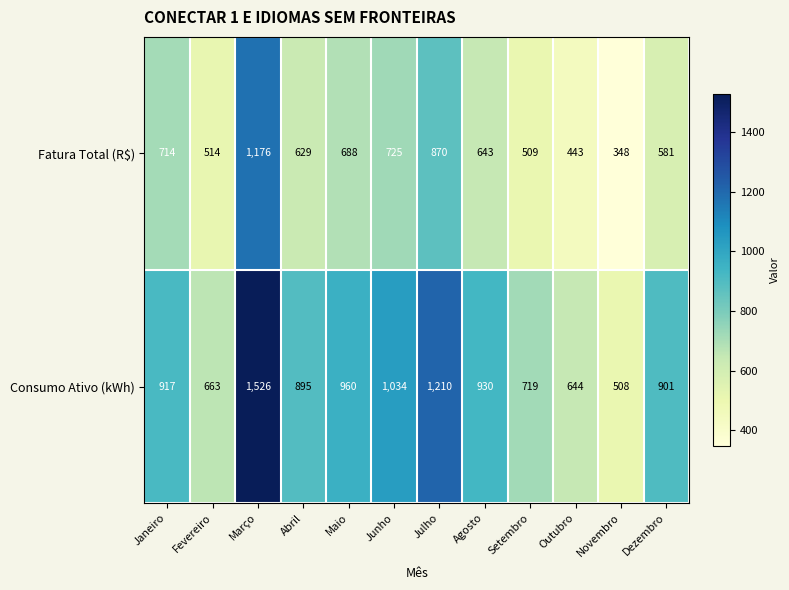

Reading left to right, what are all the values shown in this chart?

Fatura Total (R$): Janeiro=714	Fevereiro=514	Março=1176	Abril=629	Maio=688	Junho=725	Julho=870	Agosto=643	Setembro=509	Outubro=443	Novembro=348	Dezembro=581
Consumo Ativo (kWh): Janeiro=917	Fevereiro=663	Março=1526	Abril=895	Maio=960	Junho=1034	Julho=1210	Agosto=930	Setembro=719	Outubro=644	Novembro=508	Dezembro=901